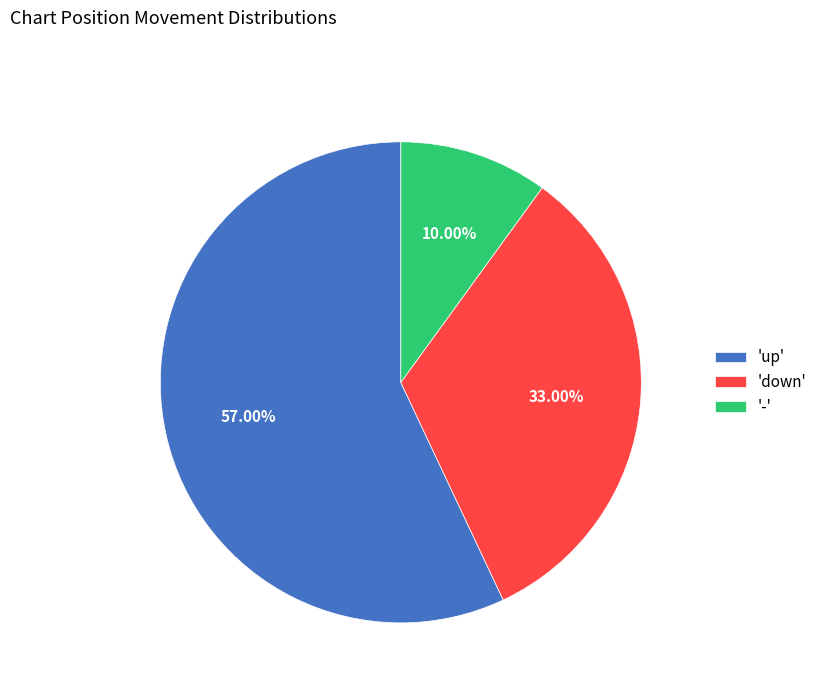

Rank the categories by value from lowest to highest.

'-', 'down', 'up'